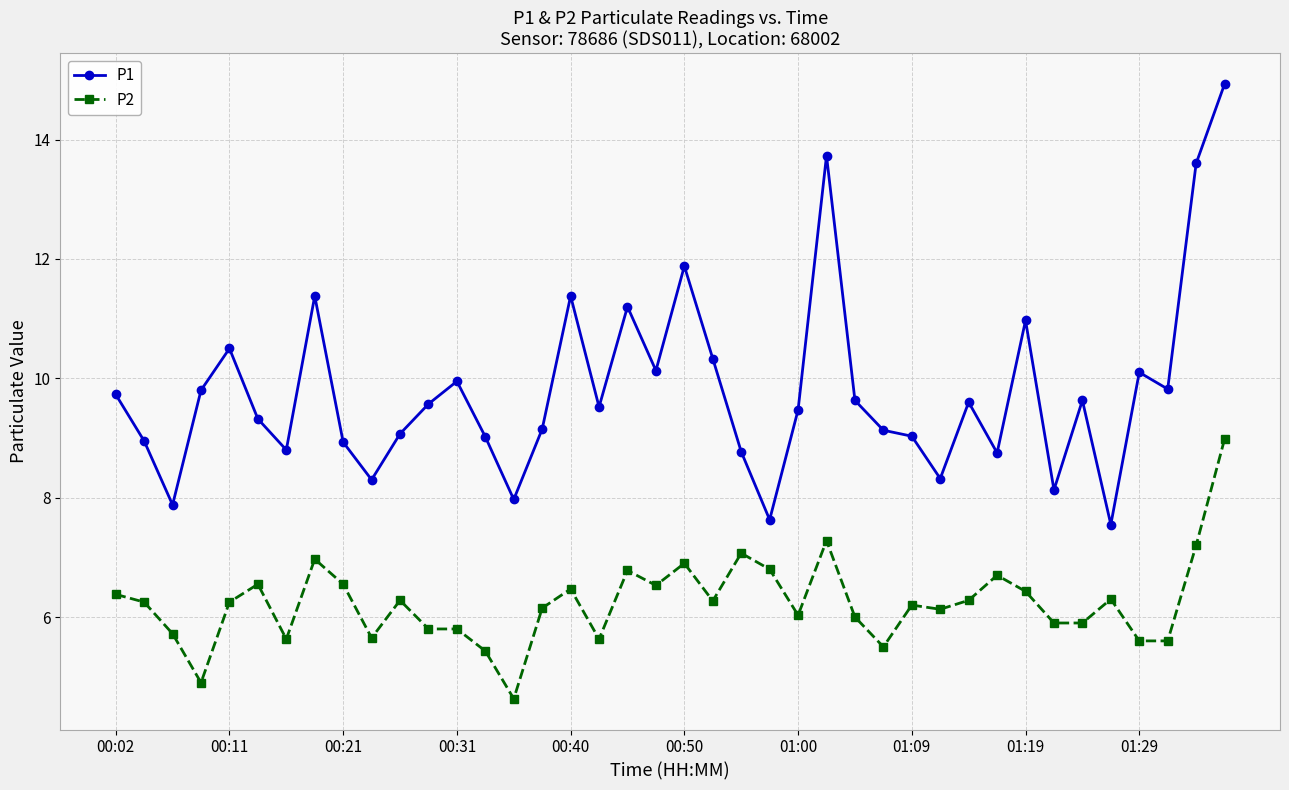

Which series has the widest spread of values?

P1